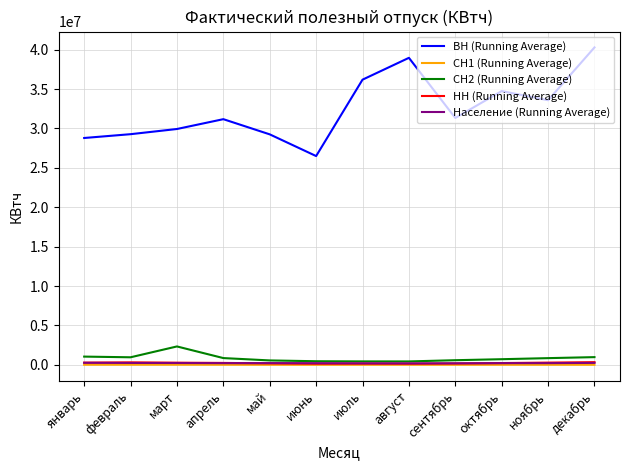

What is the smallest value displayed?

4900